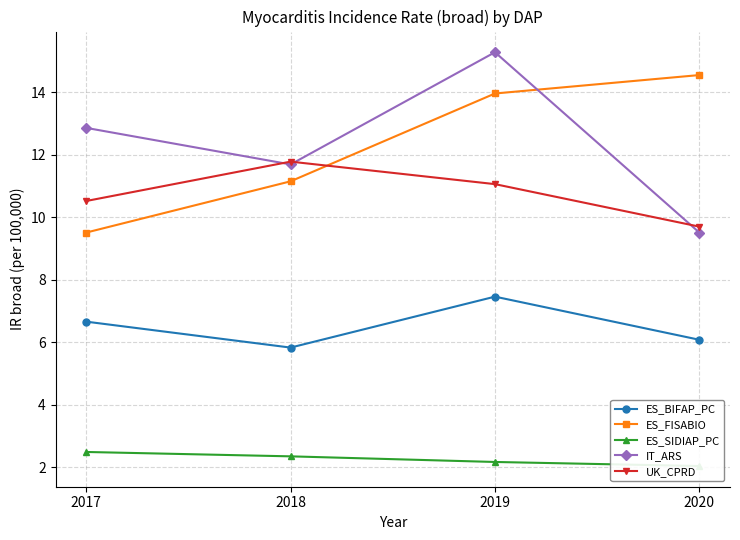

At which category does ES_BIFAP_PC reach its first local valley?

2018